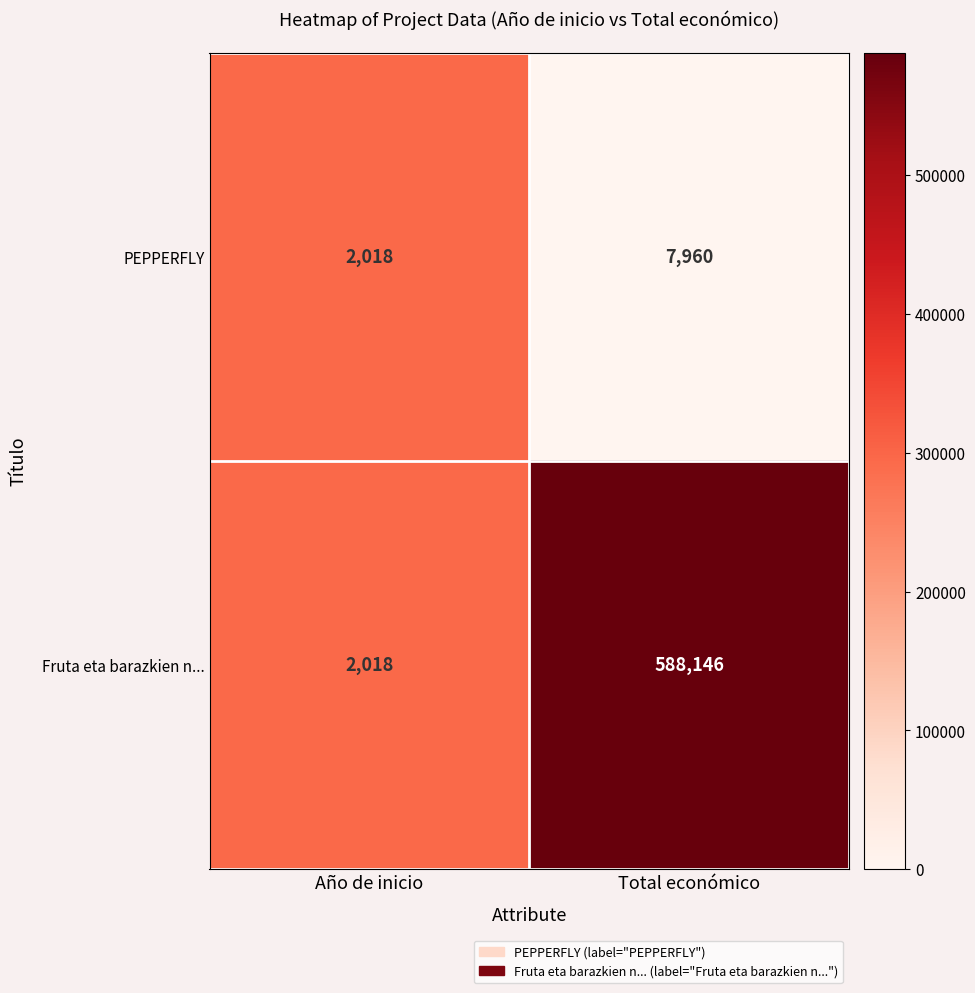

Is it true that PEPPERFLY equals 7960 at Total económico?

True